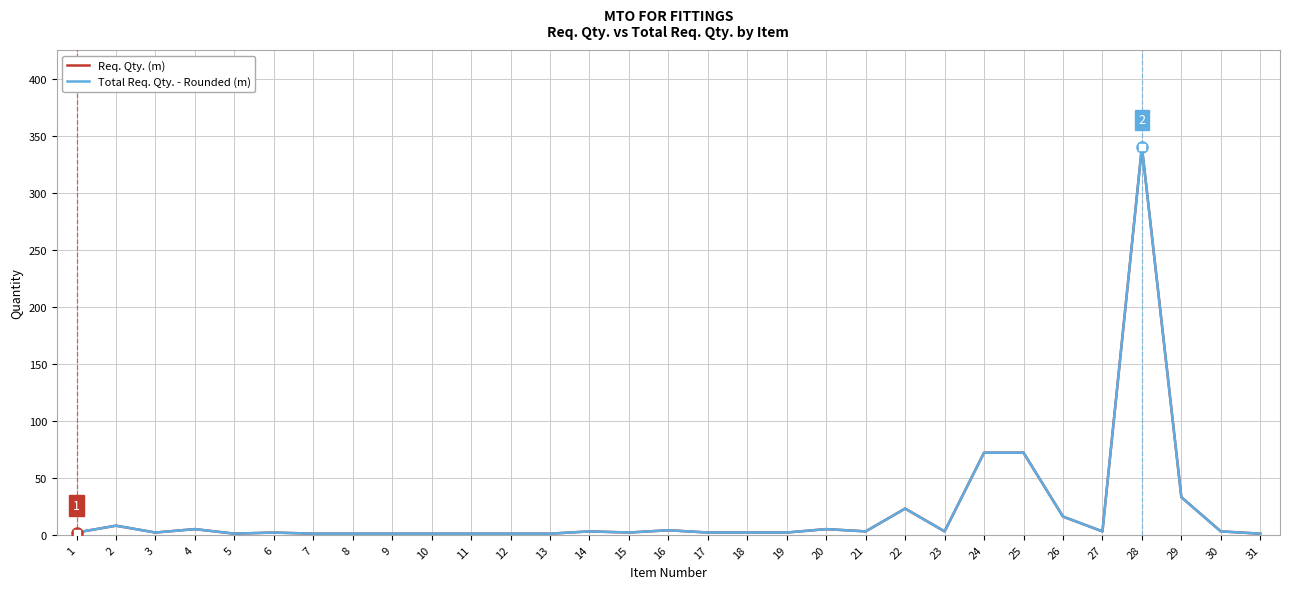

Does the chart display data point markers on the line(s)?

No